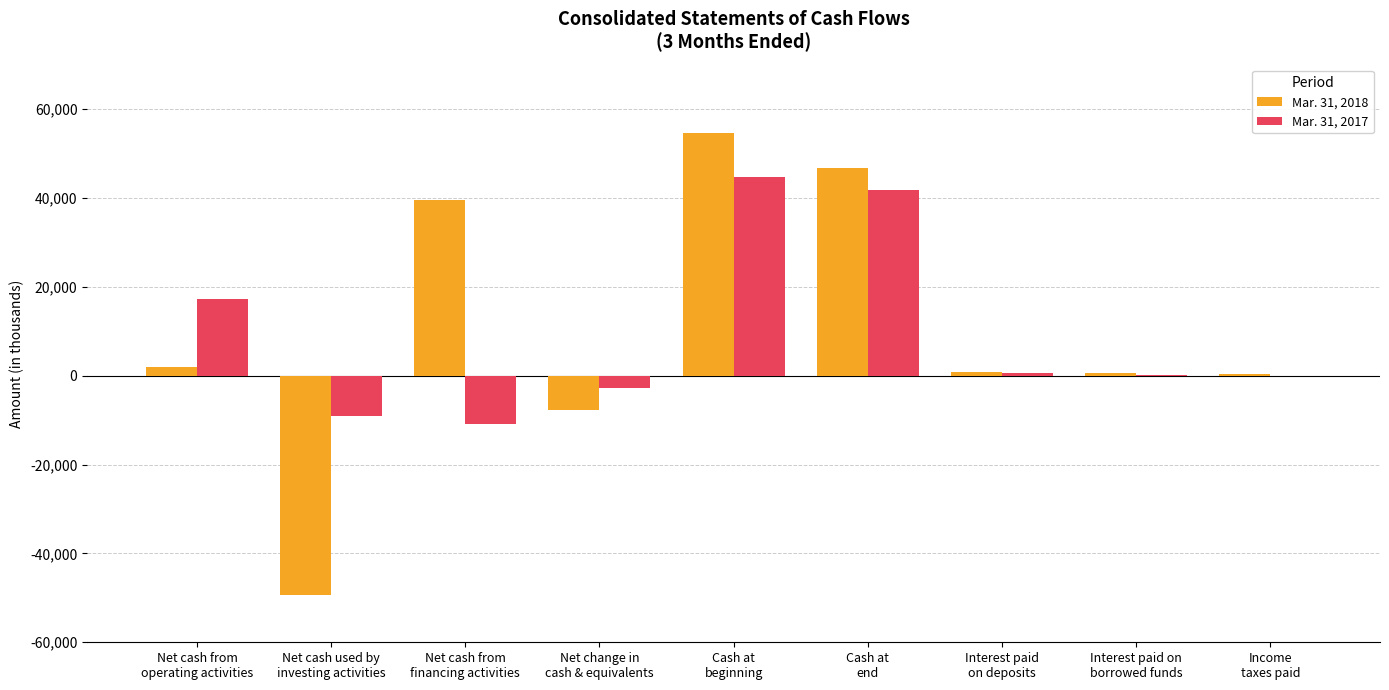

How many groups of bars are there?

9